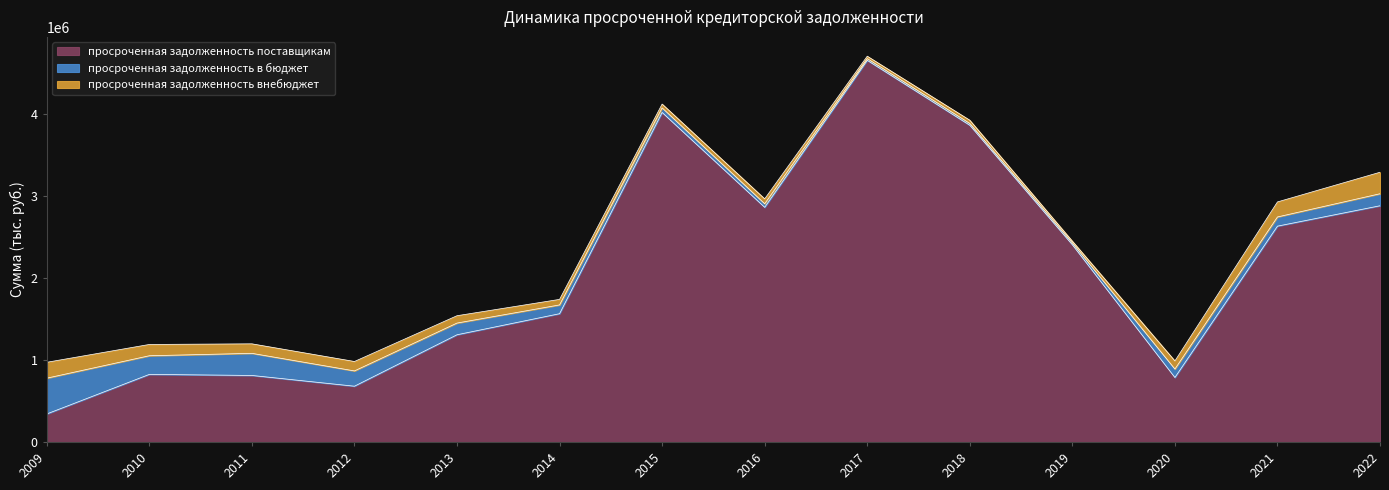

Where is the first local maximum for просроченная задолженность внебюджет?

2016